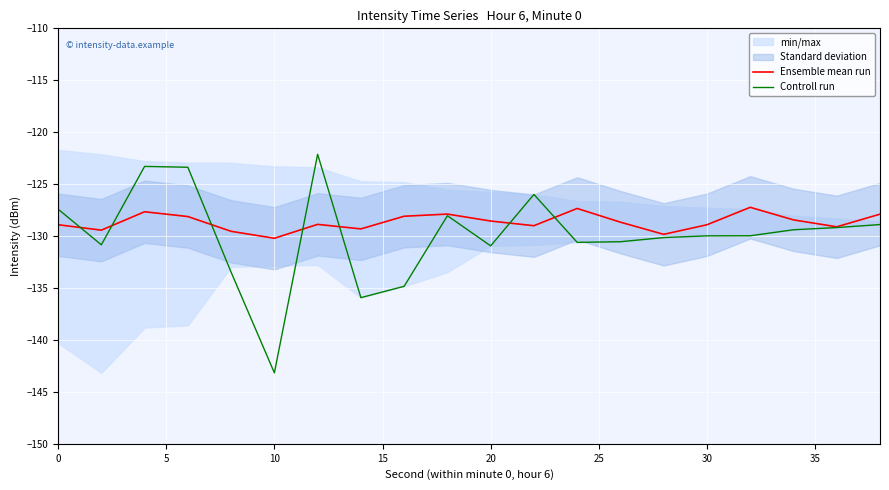

The Ensemble mean run series shows -49.1 at 10. True or false?

False